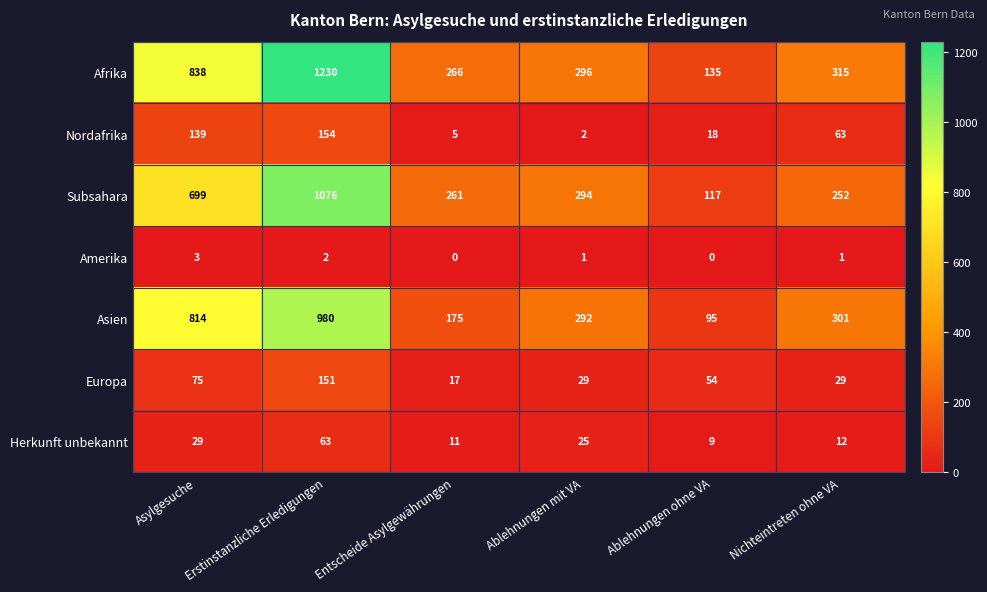

What is the sum of all Herkunft unbekannt values?

149